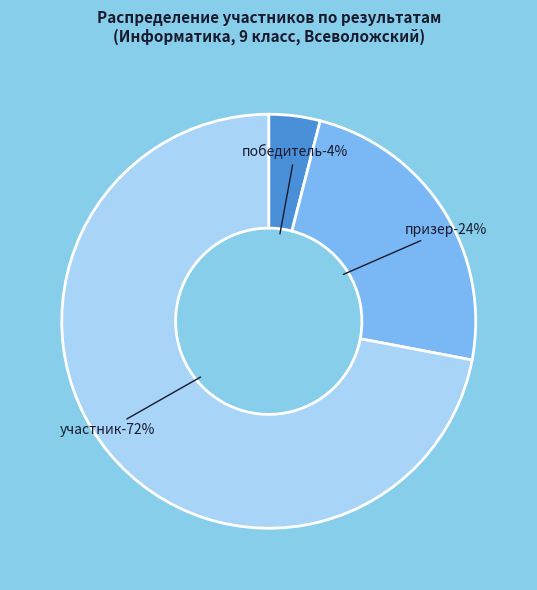

Which slice is the largest?

участник